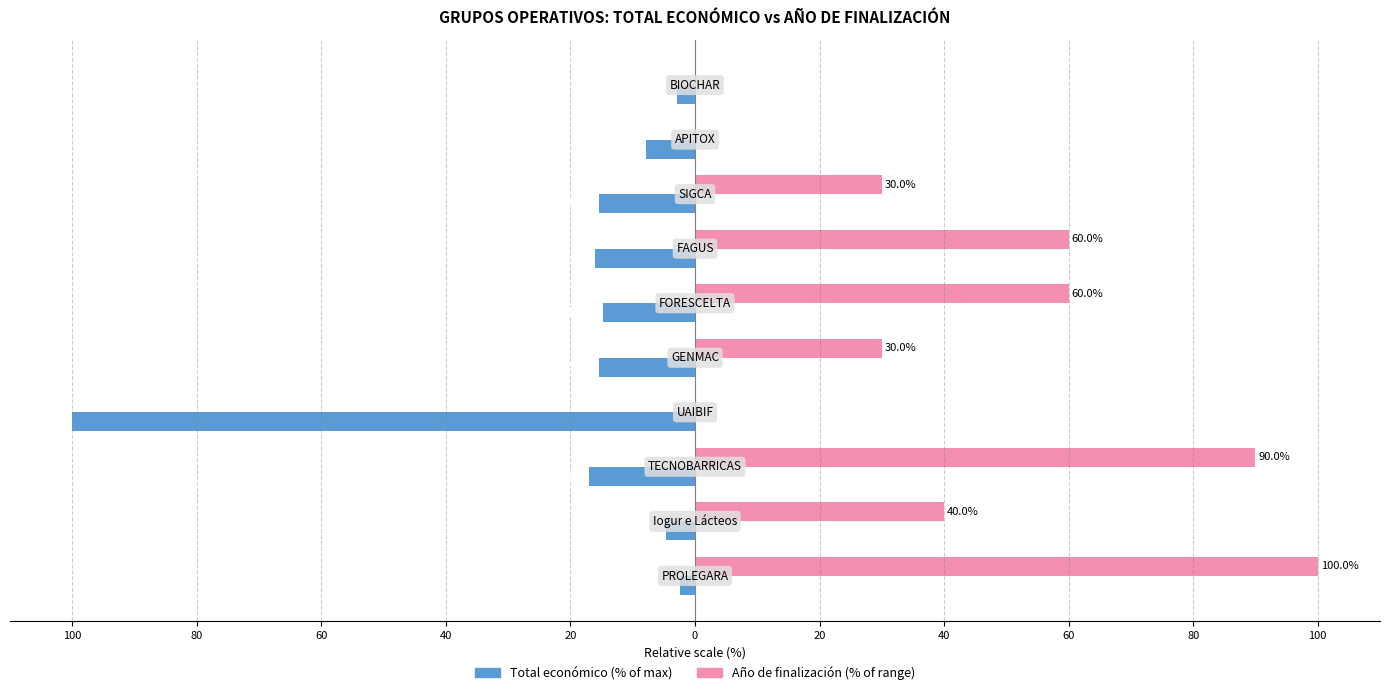

What is the minimum value shown in the chart?

-100.0